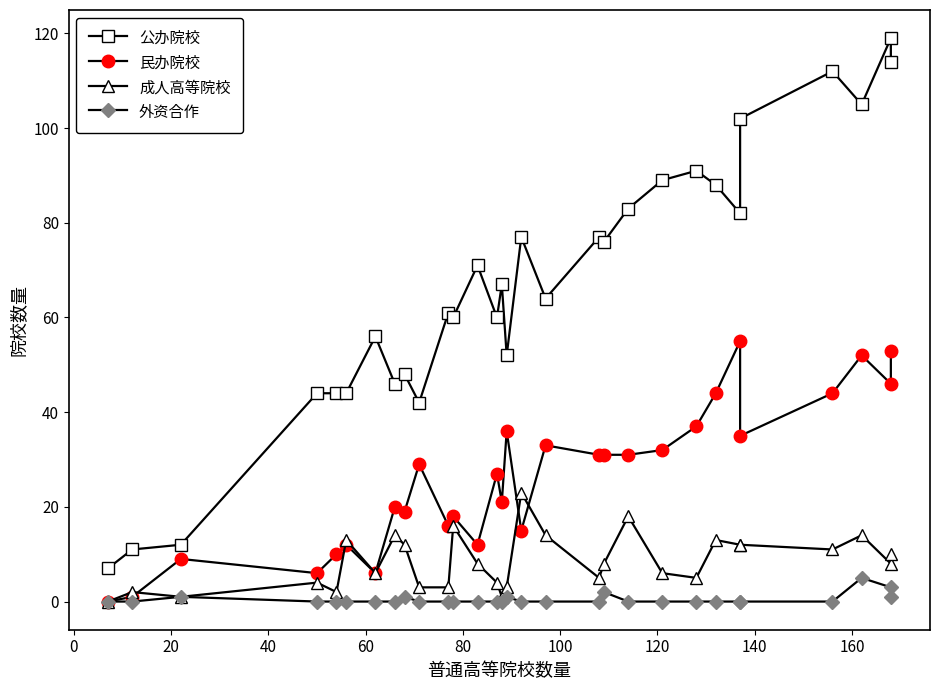

What is the label of the 21st point from the left?

20